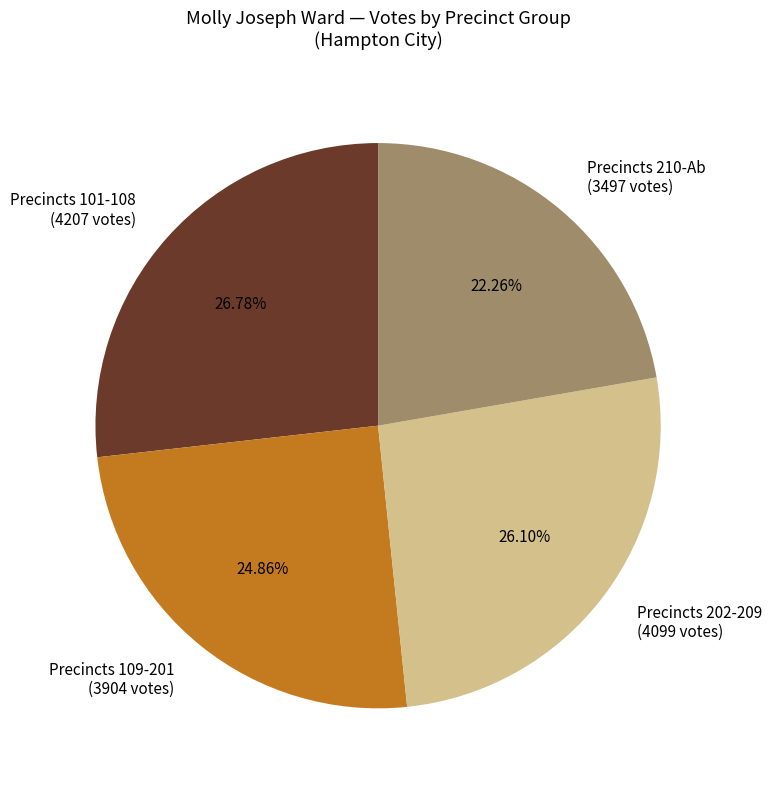

Is there a majority slice in this chart?

No